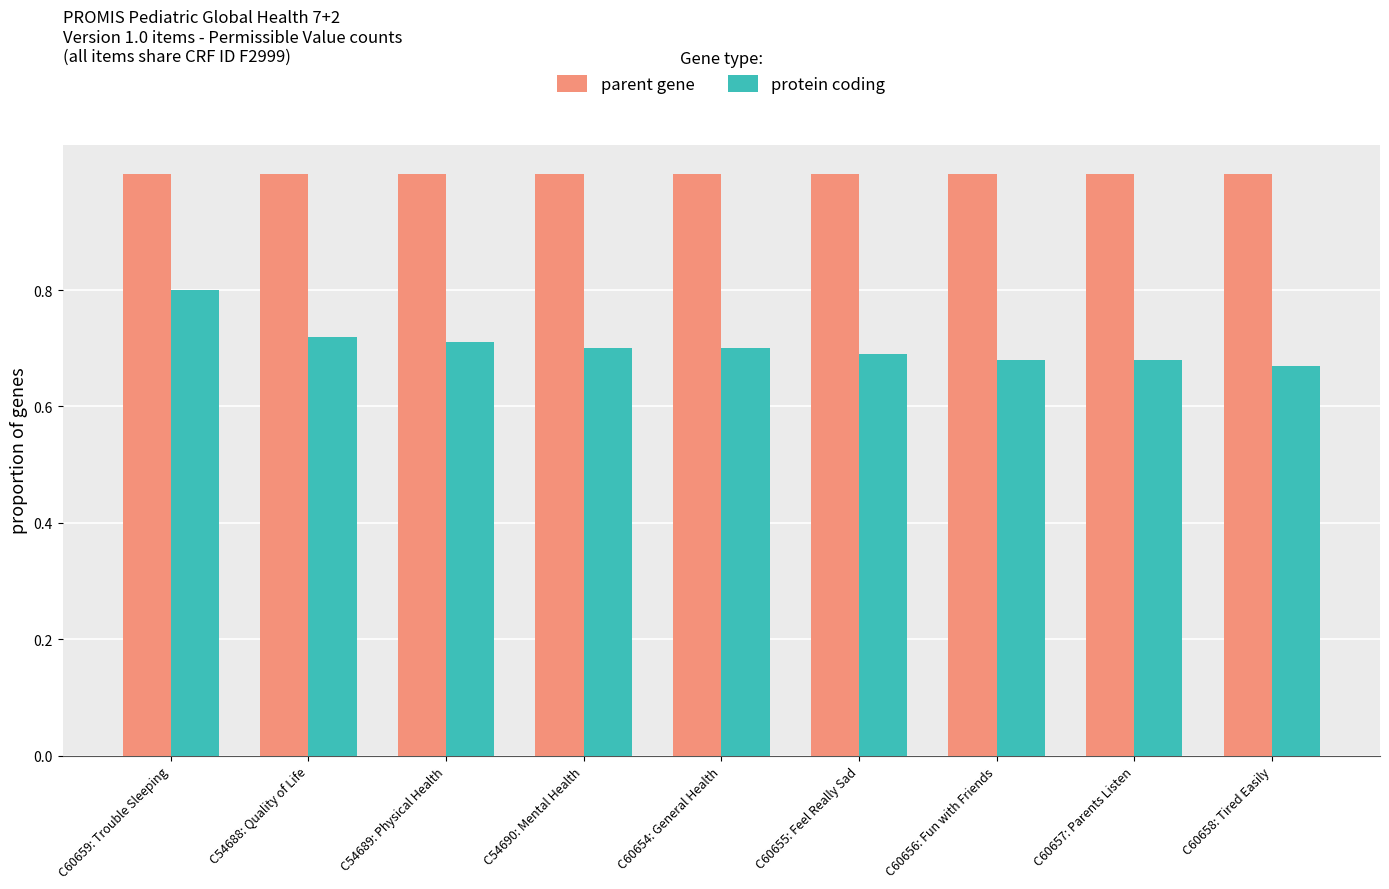

Which series has the widest spread of values?

protein coding